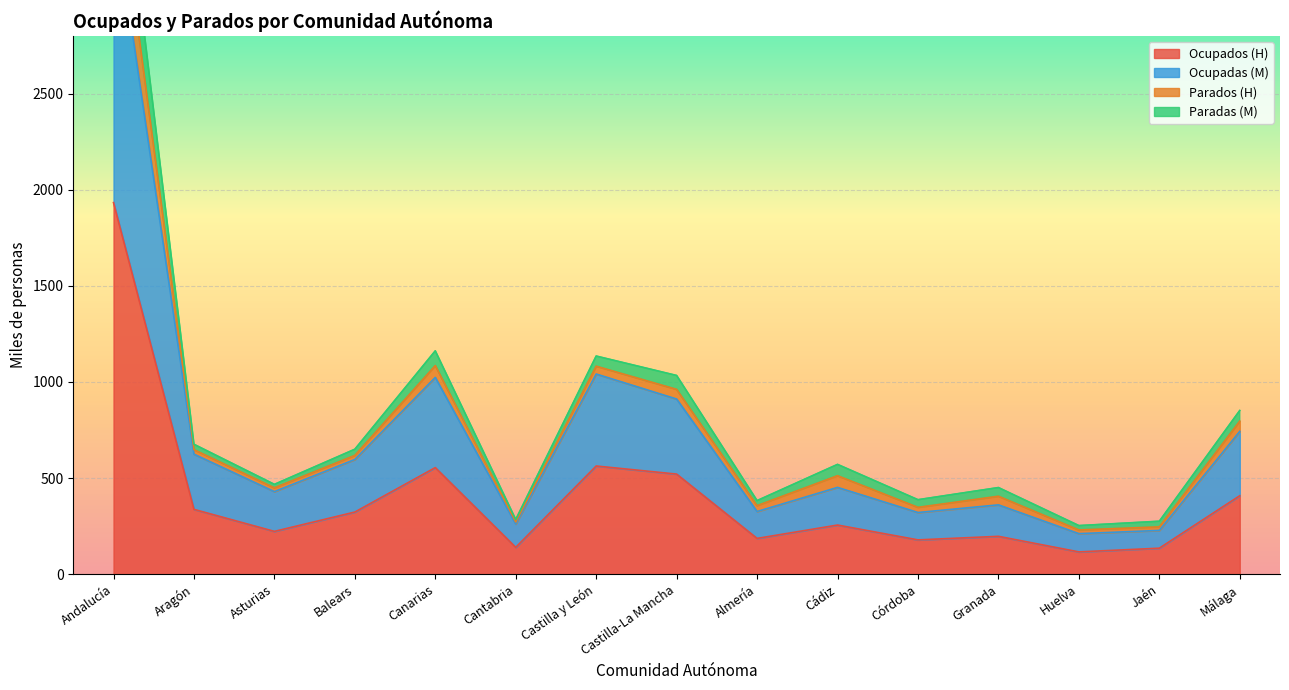

At which label is Ocupados (H) closest to 1024?

Castilla y León